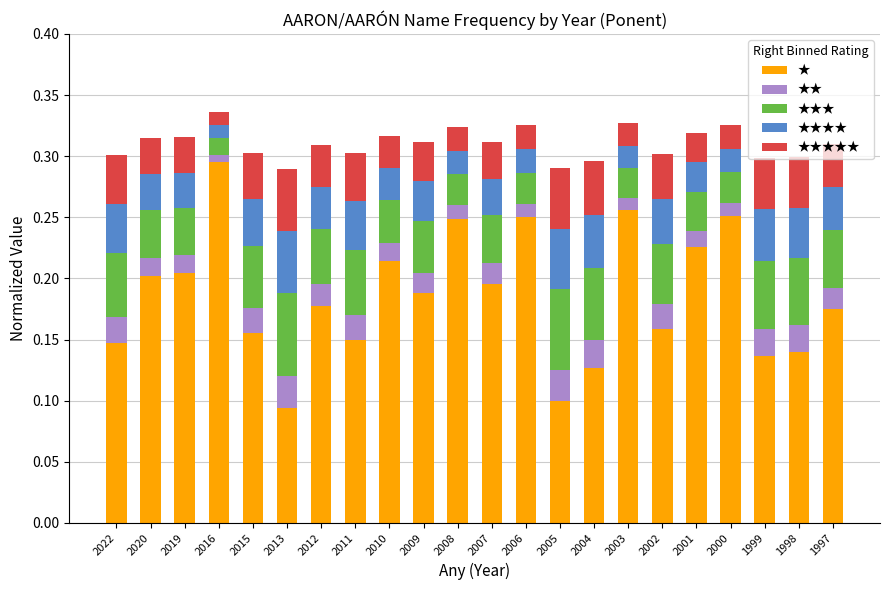

What are all the series names shown in the legend?

★, ★★, ★★★, ★★★★, ★★★★★